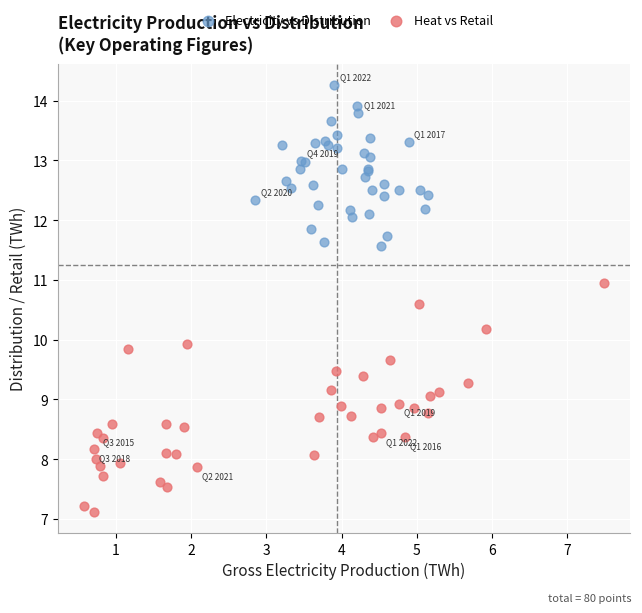

What are all the series names shown in the legend?

Electricity vs Distribution, Heat vs Retail